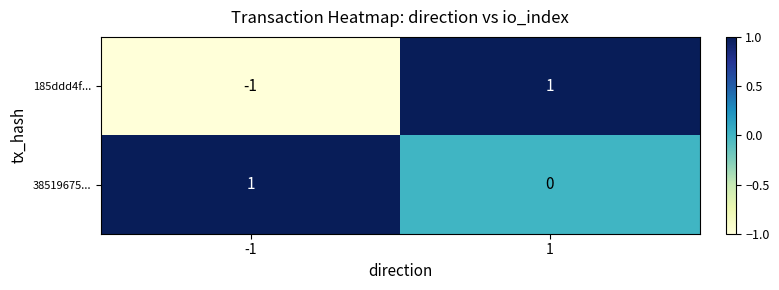

Rank the series at -1 from highest to lowest value.

38519675..., 185ddd4f...